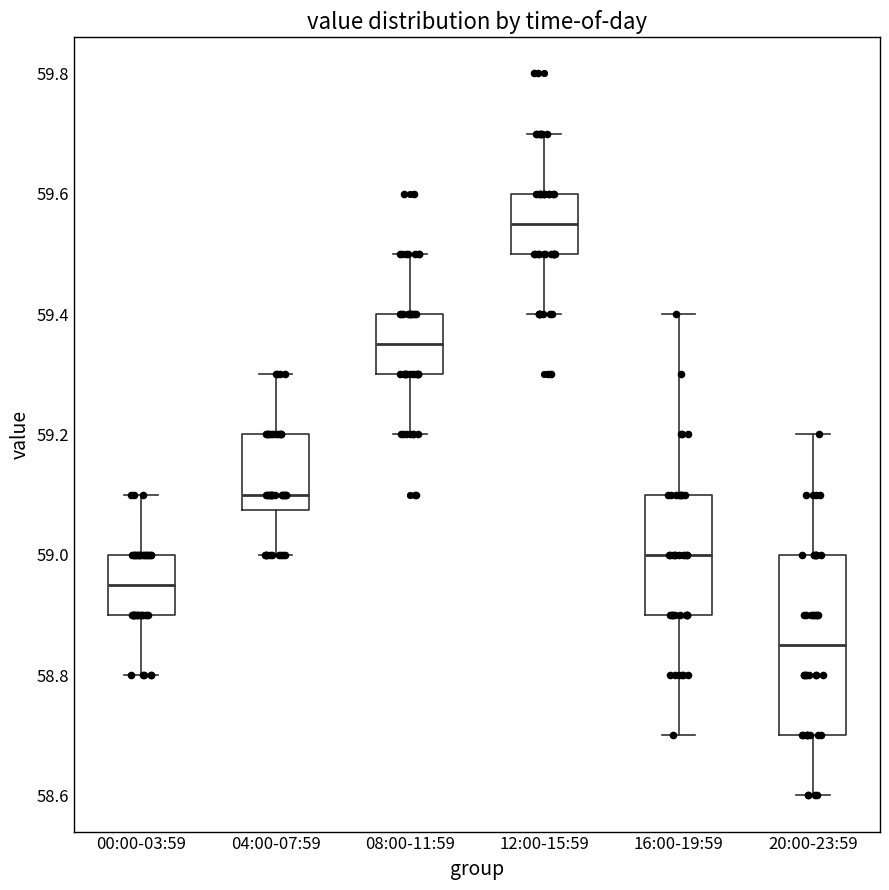

Reading left to right, transcribe this box plot: for each box, give where its median line is, the range the box spans, and where its two whiskers end, as read against the y-axis. The values are not printed on the chart, so give them approximately, as read against the axis.

00:00-03:59: median 58.96, box 58.90 to 59.00, whiskers 58.80 to 59.10
04:00-07:59: median 59.10, box 59.08 to 59.20, whiskers 59.00 to 59.30
08:00-11:59: median 59.36, box 59.30 to 59.40, whiskers 59.20 to 59.50
12:00-15:59: median 59.56, box 59.50 to 59.60, whiskers 59.40 to 59.70
16:00-19:59: median 59.00, box 58.90 to 59.10, whiskers 58.70 to 59.40
20:00-23:59: median 58.86, box 58.70 to 59.00, whiskers 58.60 to 59.20